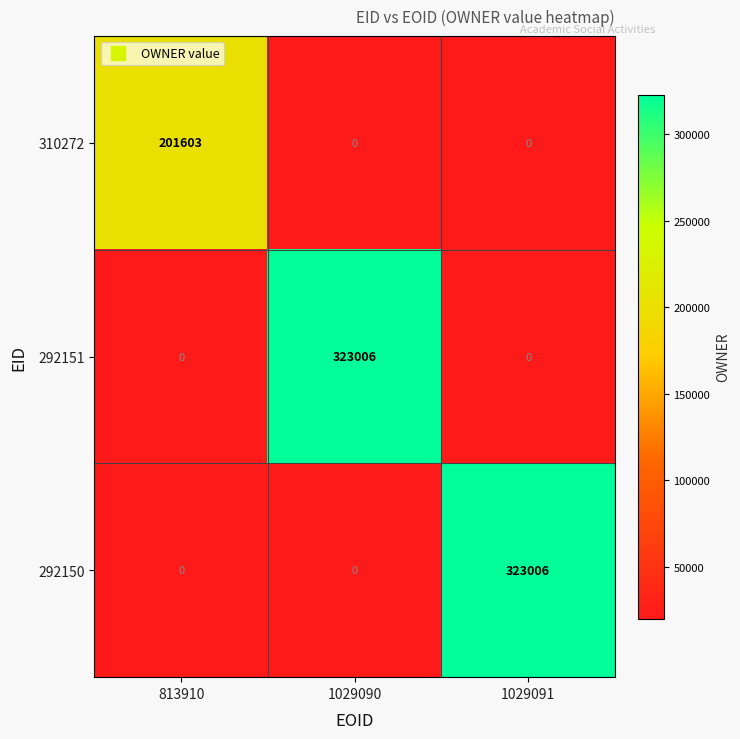

Between 813910 and 1029091, which series saw the biggest shift?

292150